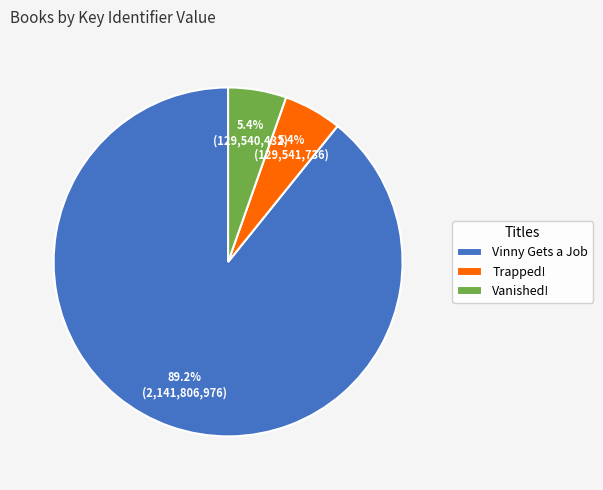

Is there any slice that represents more than half of the pie?

Yes